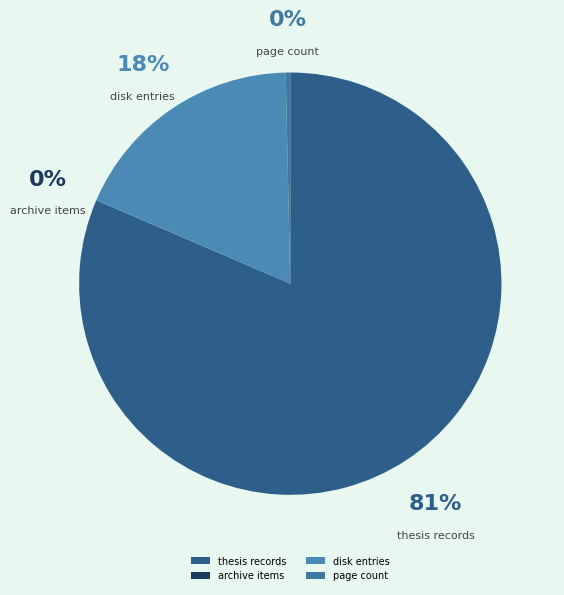

The page count slice represents 0% of the pie. True or false?

True